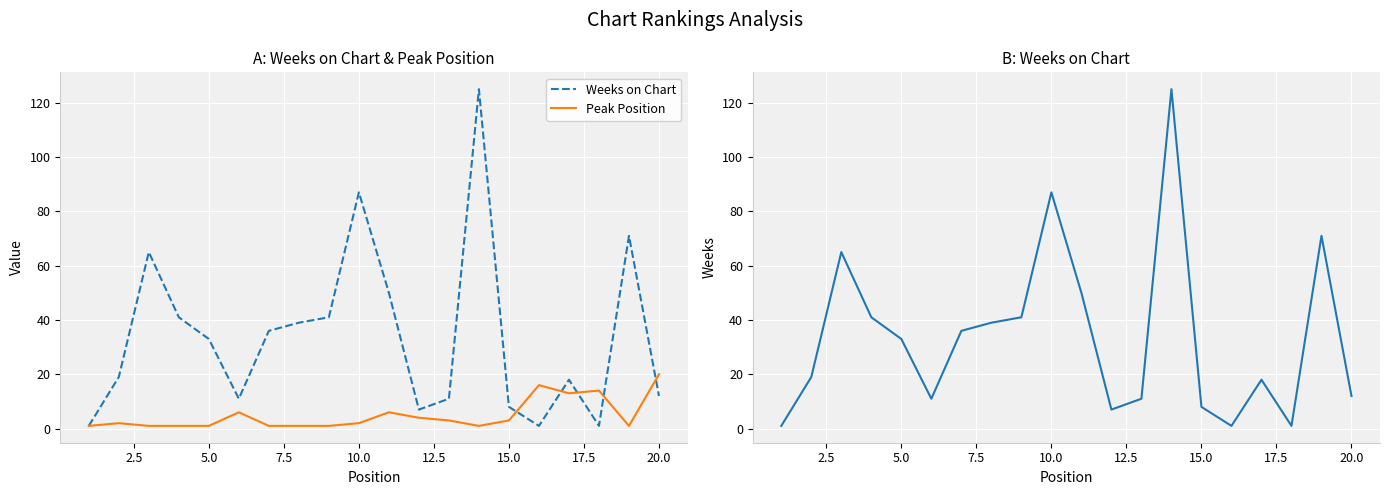

Is the value of Peak Position at 12.5 greater than the value of Weeks on Chart at 19?

No